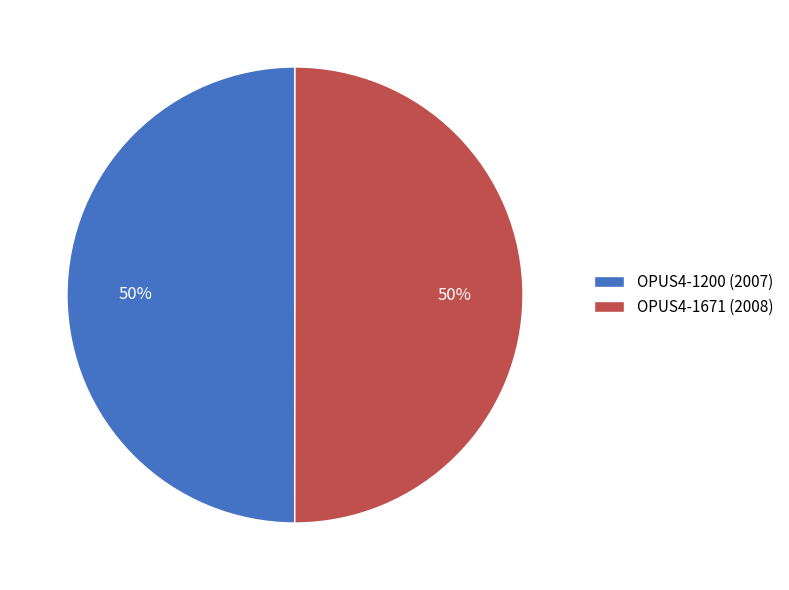

What percentage is the OPUS4-1200 slice, to the nearest percent?

50%